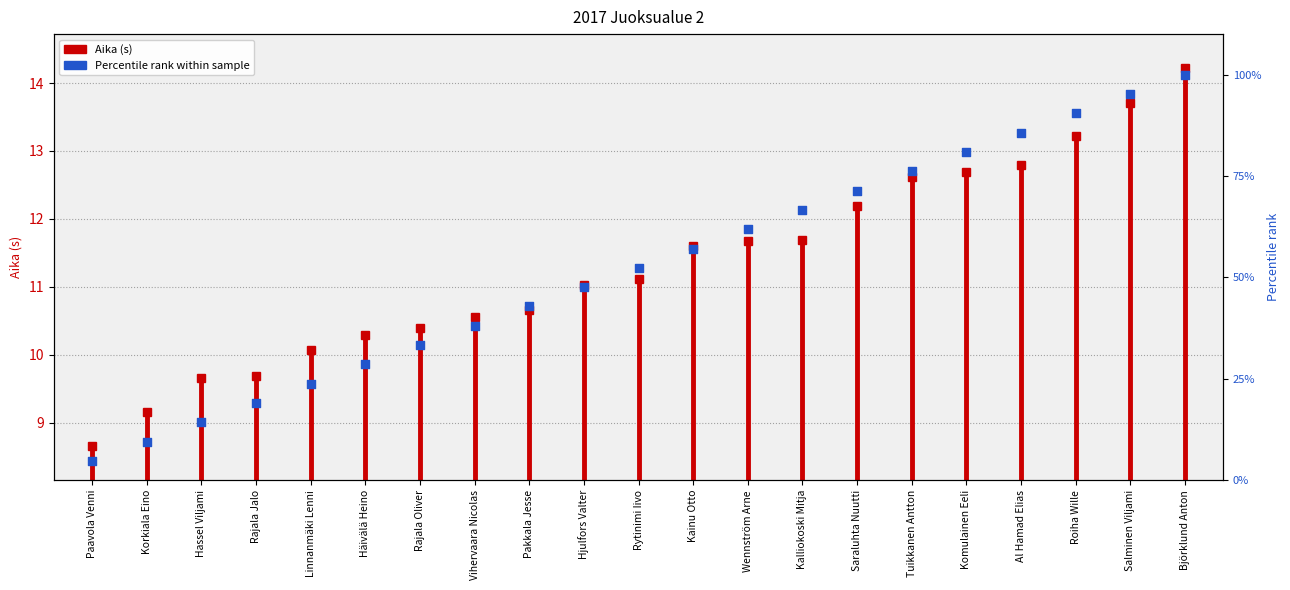

Which has a higher value, Komulainen Eeli or Saraluhta Nuutti?

Komulainen Eeli